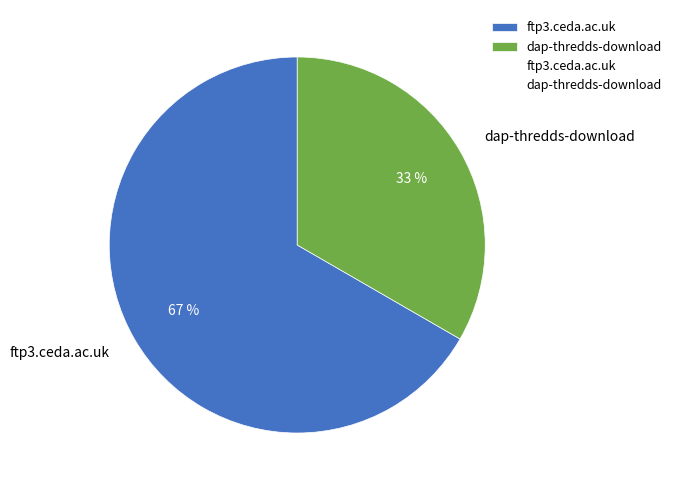

To the nearest percent, what is the combined percentage of dap-thredds-download and ftp3.ceda.ac.uk?

100%